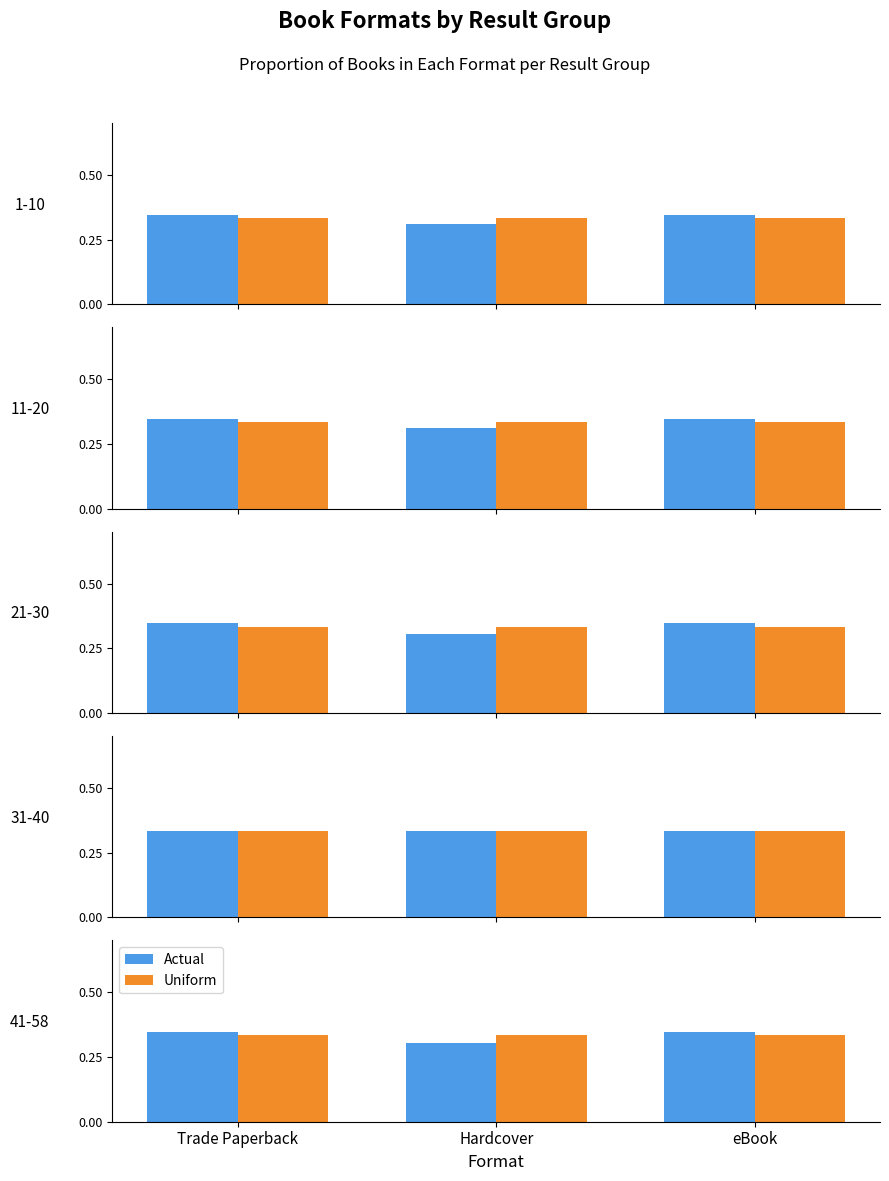

What is the average value of the Actual series?

0.3